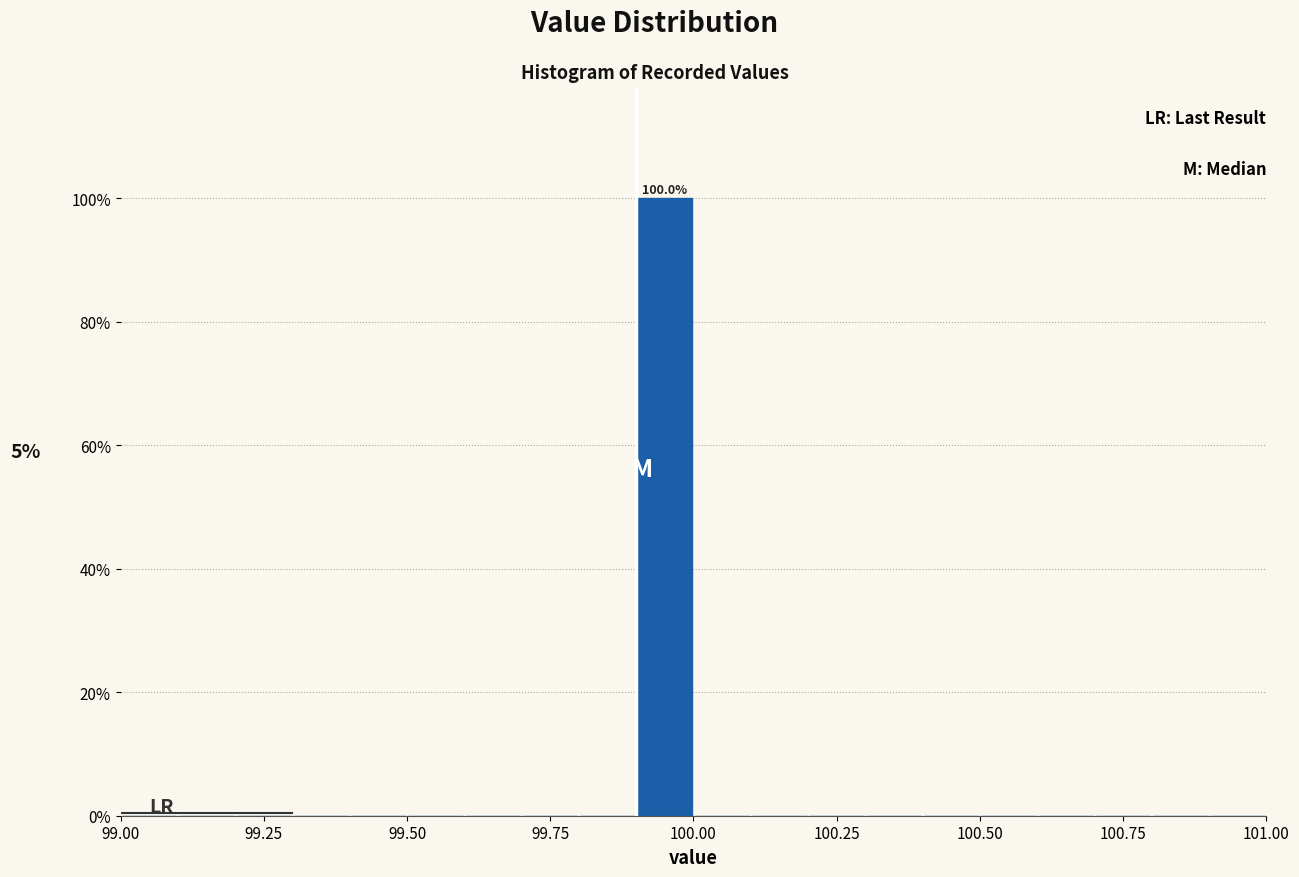

Around what value on the x-axis is the tallest bar? Give the approximate position of its centre, as read against the axis.

99.95